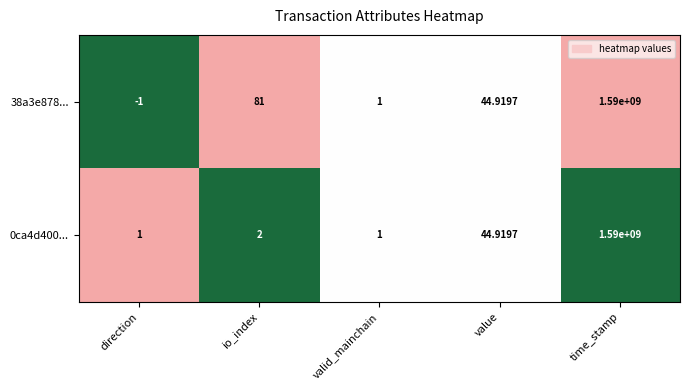

At which label does 38a3e878... first exceed 44?

io_index